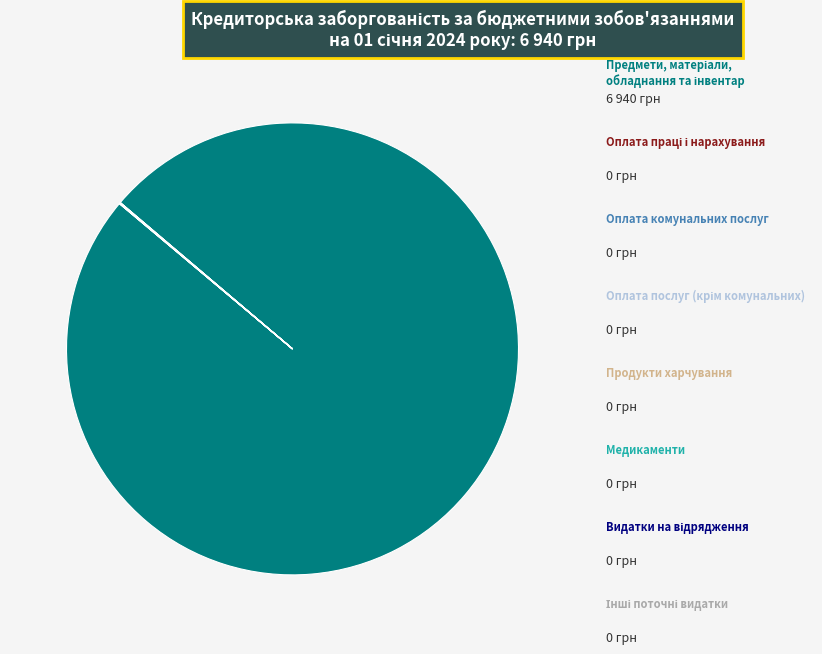

Is there any slice that represents more than half of the pie?

Yes